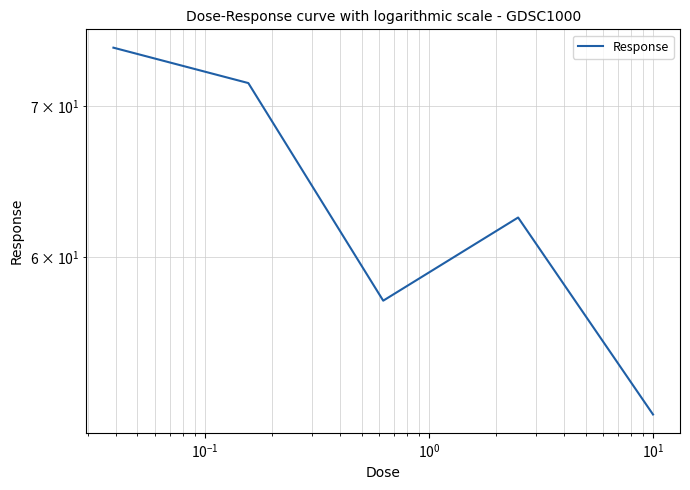

Which has a higher value, $\mathdefault{10^{0}}$ or $\mathdefault{10^{1}}$?

$\mathdefault{10^{0}}$